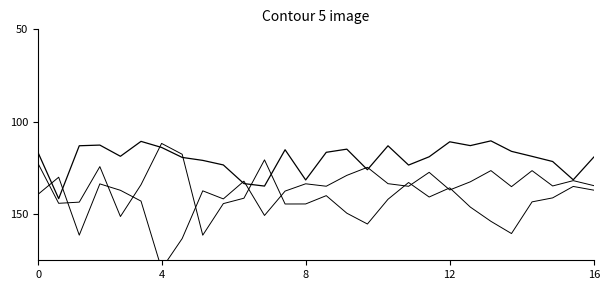

What is the difference between the second highest and second lowest values in the A (base freq) series?

42.9